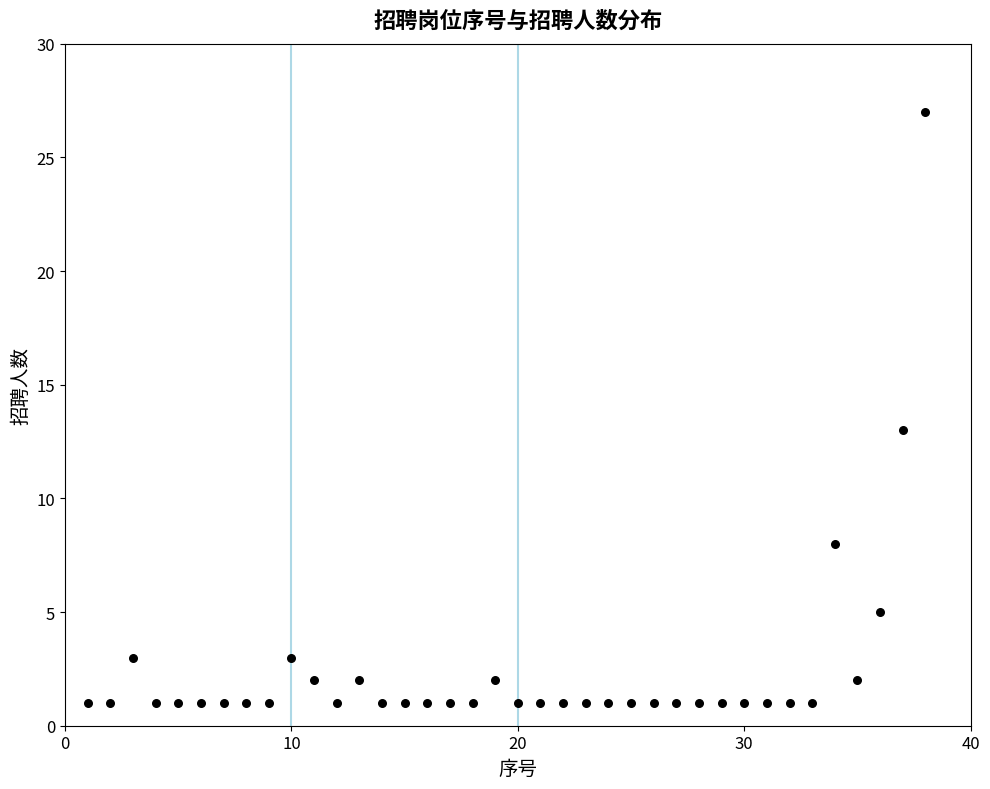

What Y value in the scatter plot is closest to 14?

13